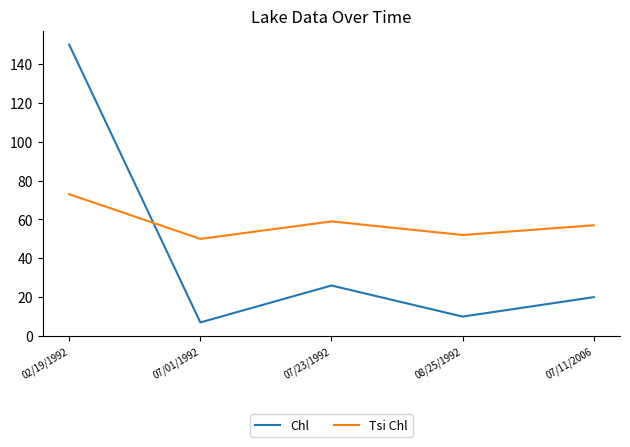

Rank the series at 07/23/1992 from highest to lowest value.

Tsi Chl, Chl